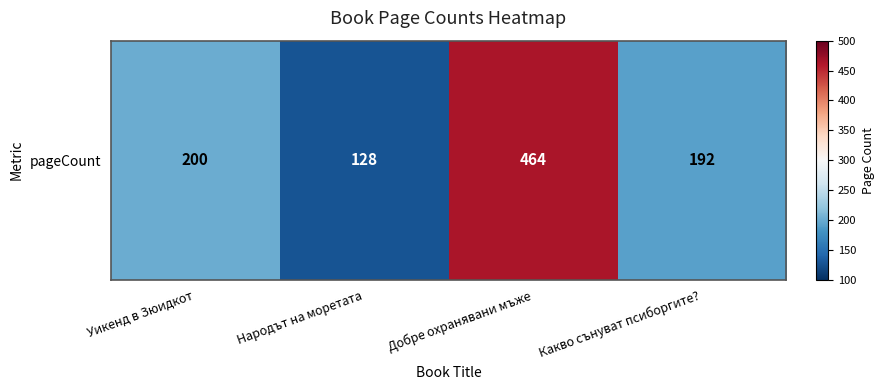

True or false: the data shows 128 at Народът на моретата.

True